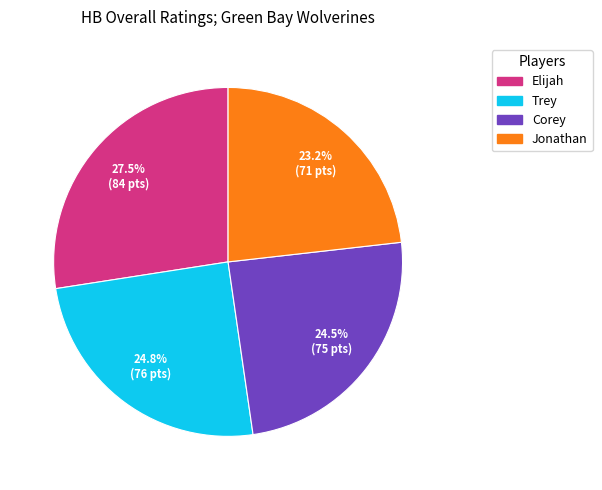

Is it true that Corey is 17% of the pie?

False